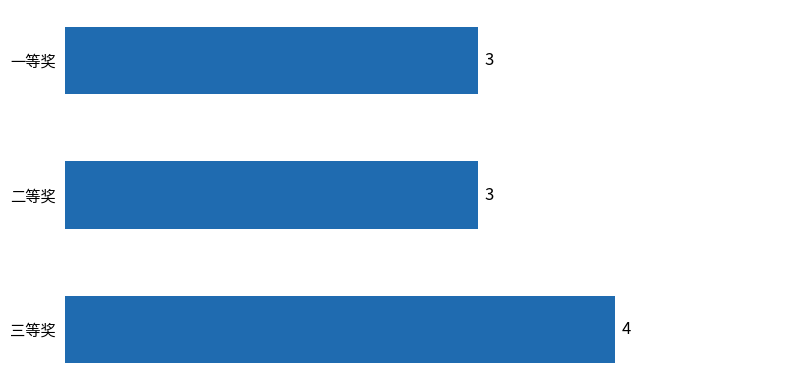

The chart shows a value of 3 at 一等奖. True or false?

True